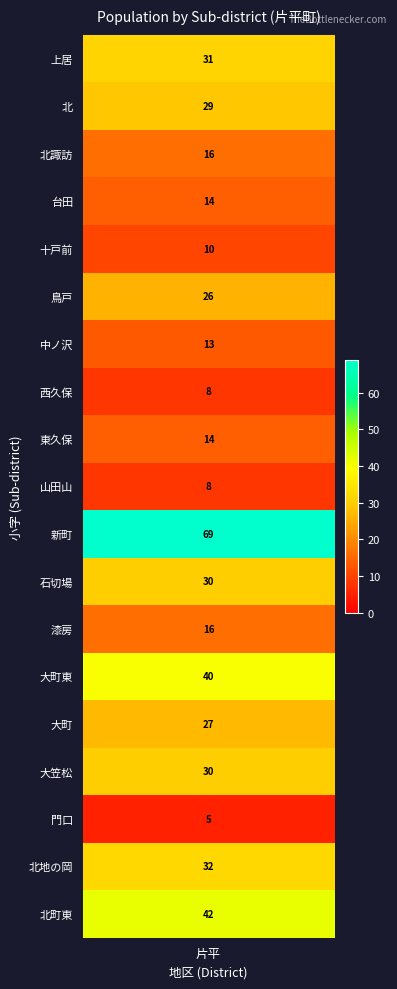

At which label does the data first exceed 26?

上居